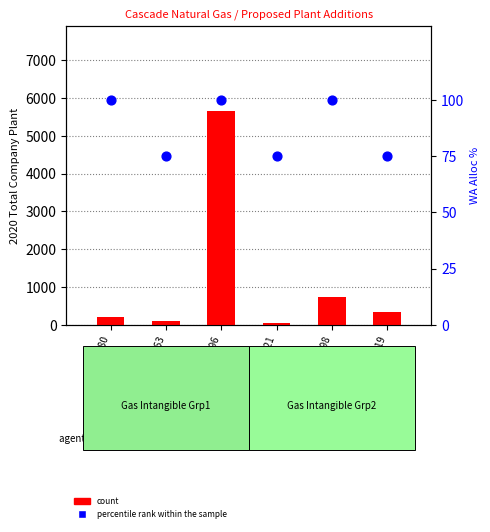

Which series contains the lowest Y value?

count